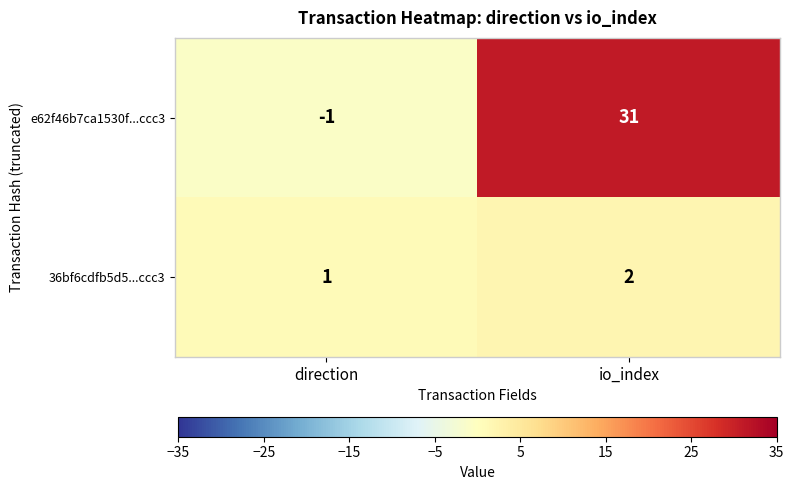

What is the total value across all series at io_index?

33